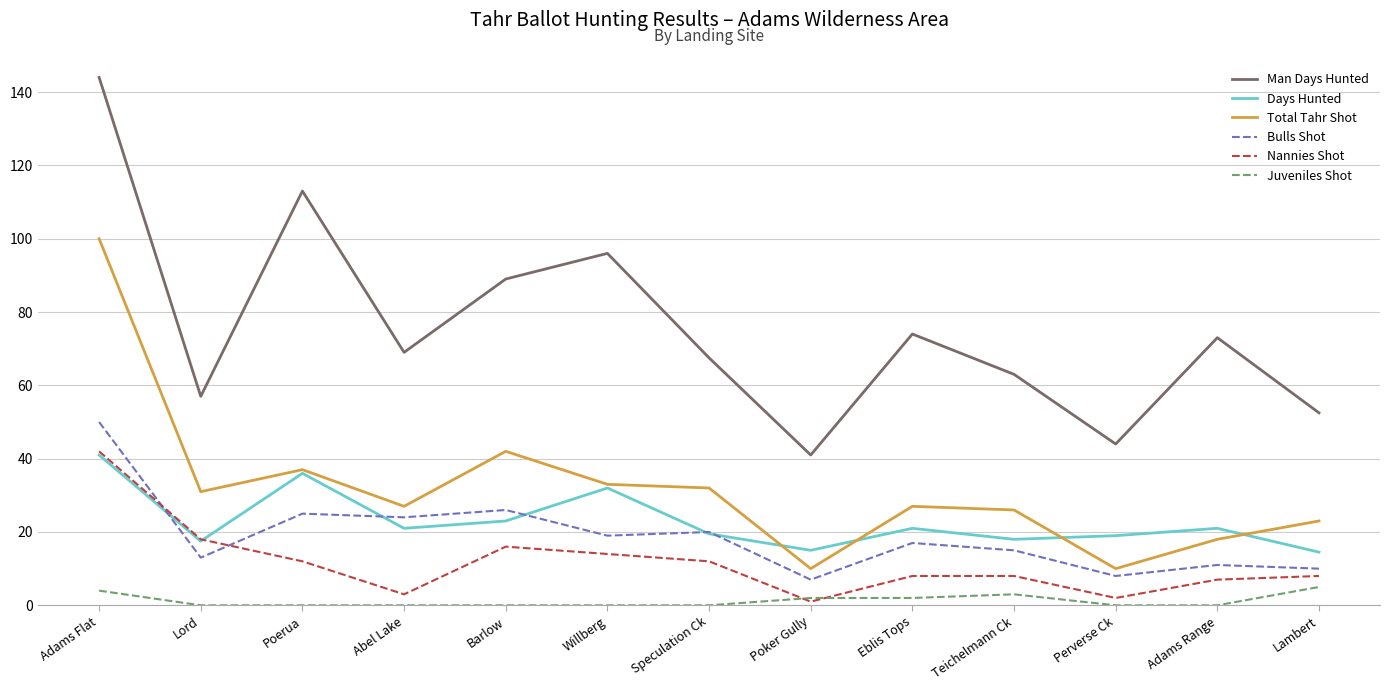

At which category is the sum across all series the highest?

Adams Flat